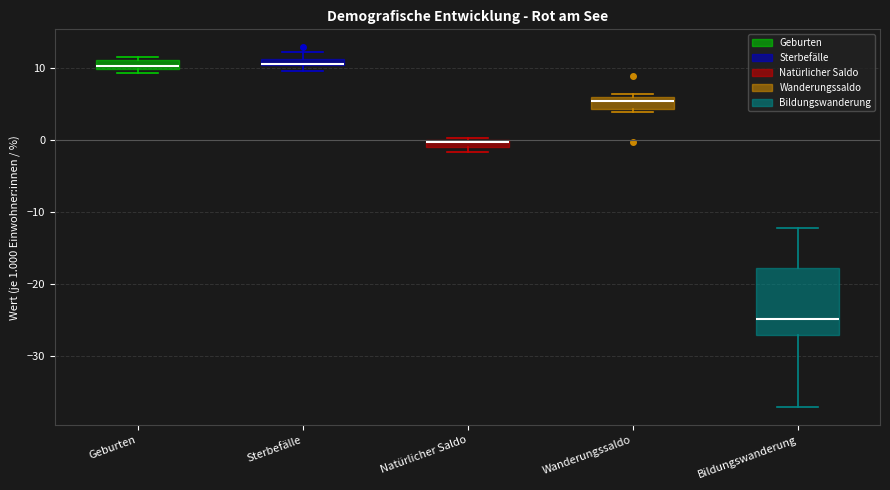

Which box's median line is the lowest?

Bildungswanderung